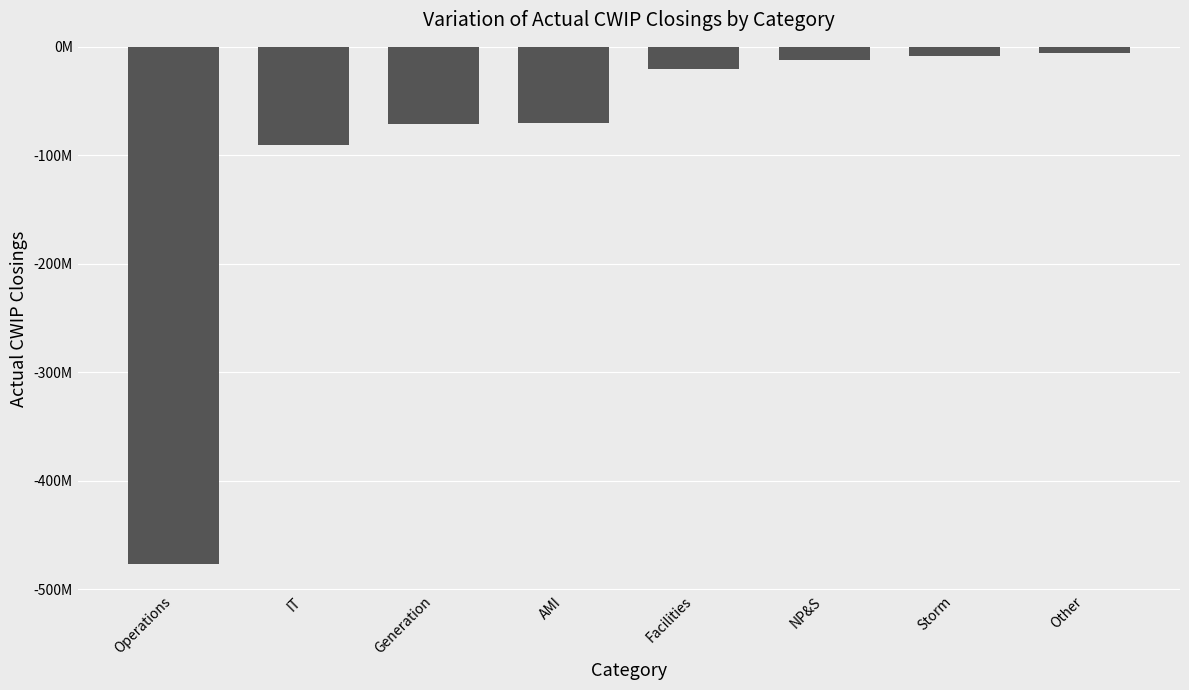

What is the change in value from Operations to AMI?

+407109305.3